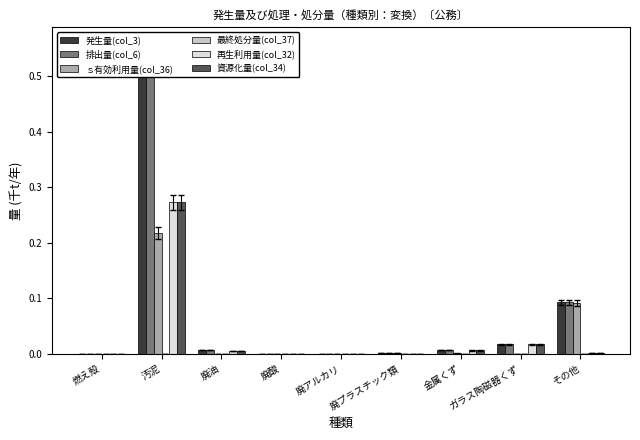

The value of ｓ有効利用量(col_36) at 汚泥 is 0.3. True or false?

False